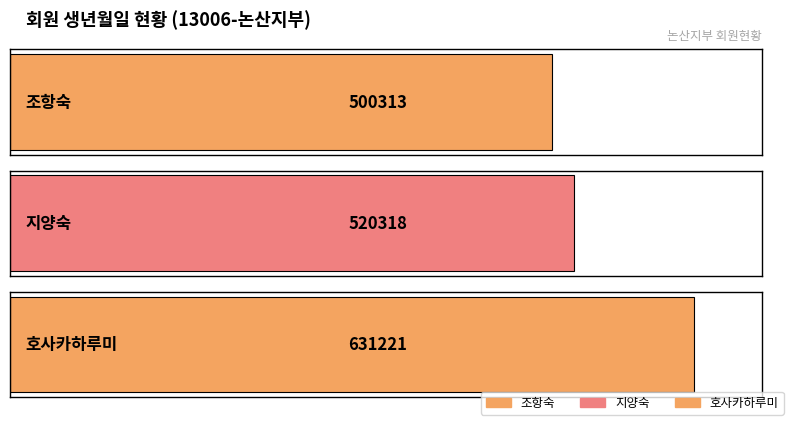

Approximately how many times larger is the value at 호사카하루미 compared to 조항숙?

1.3